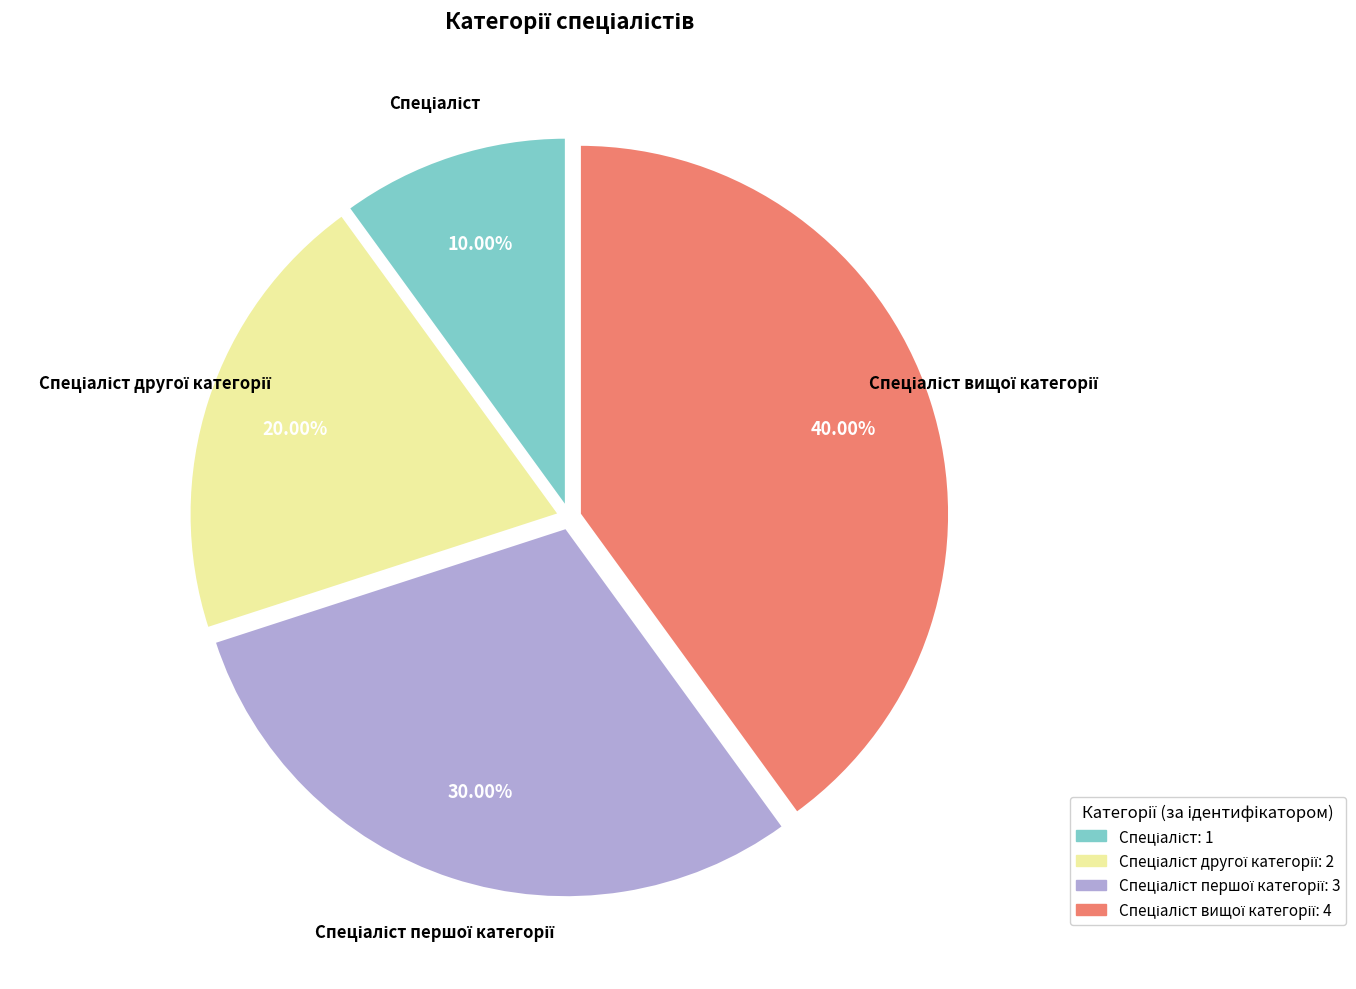

Is there any slice that represents more than half of the pie?

No